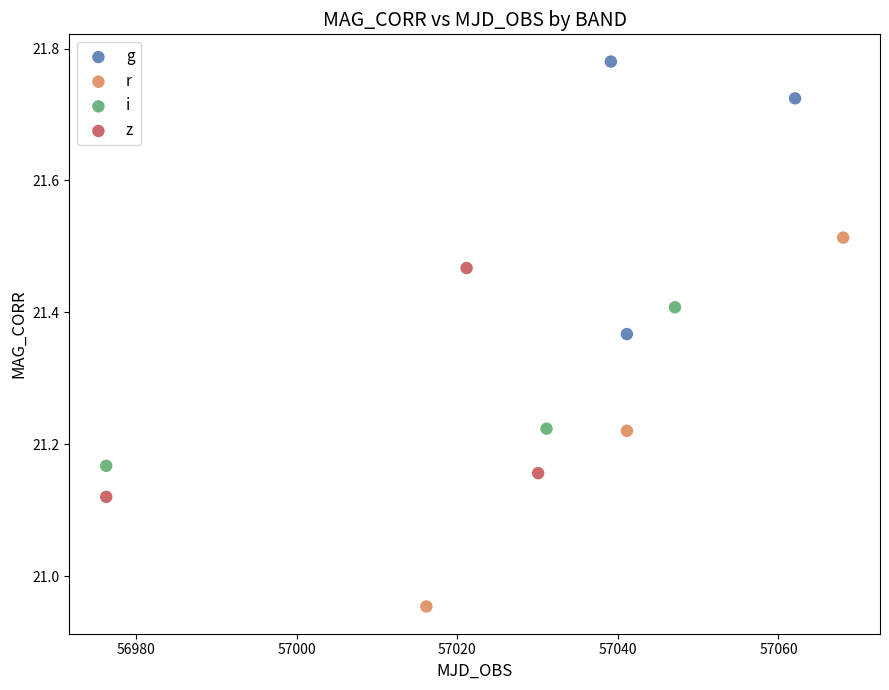

Which series contains the highest Y value?

g